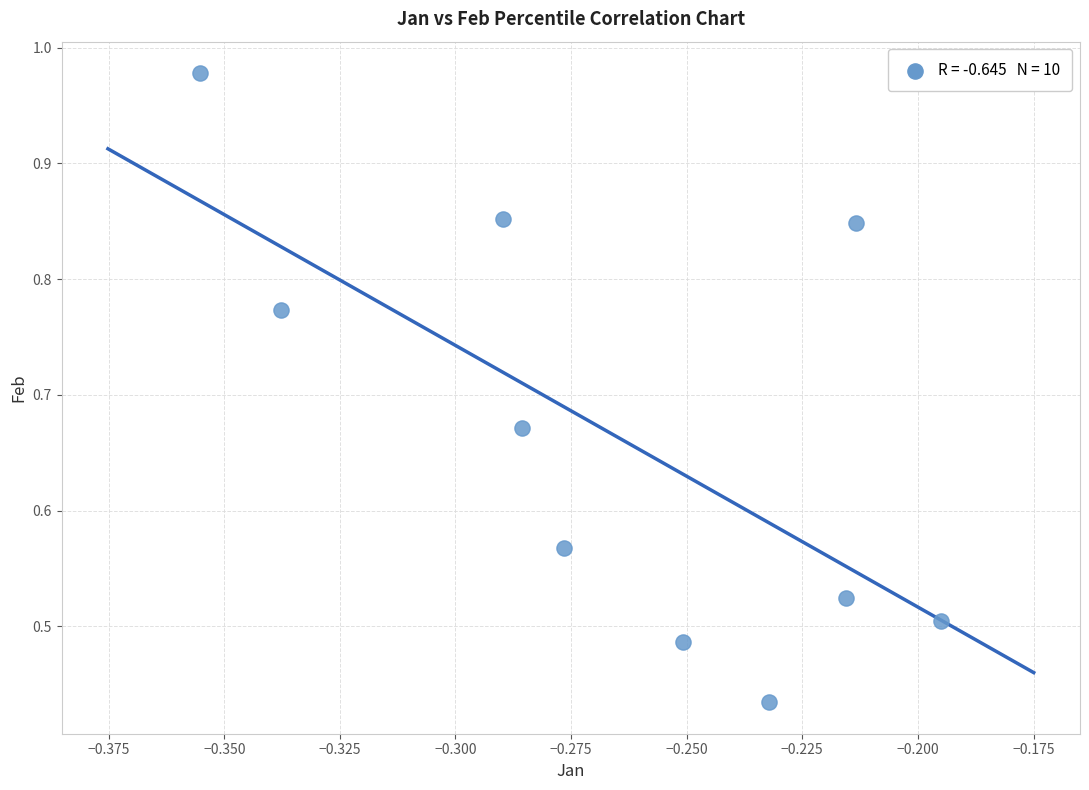

What is the average X value?

-0.3